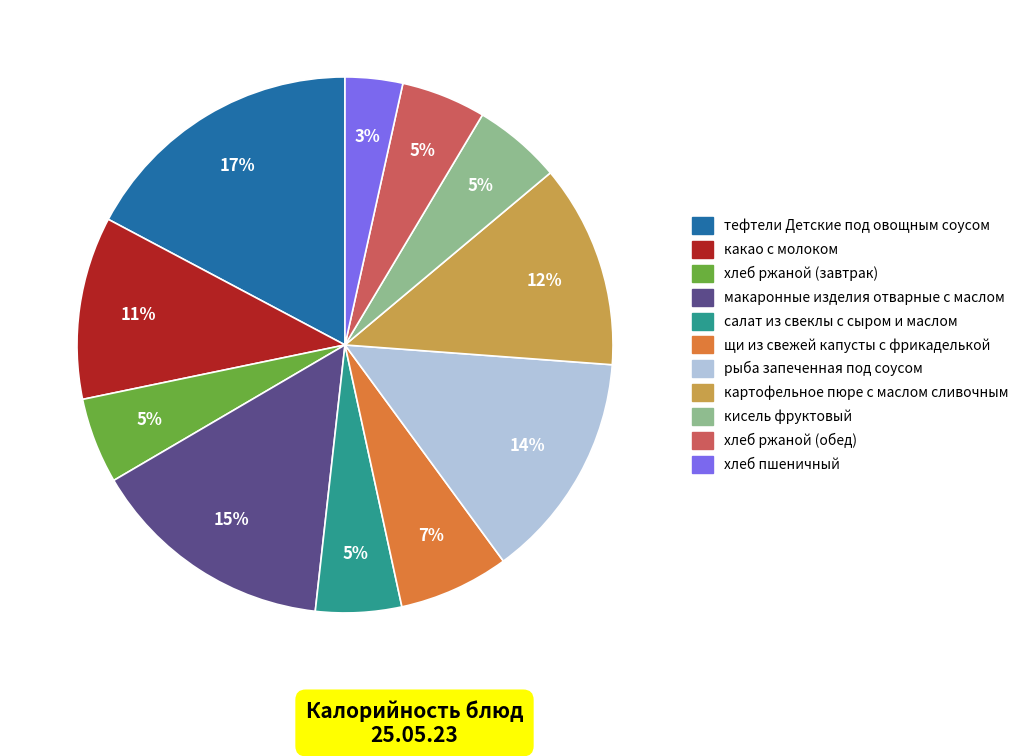

How many slices are in this pie chart?

11